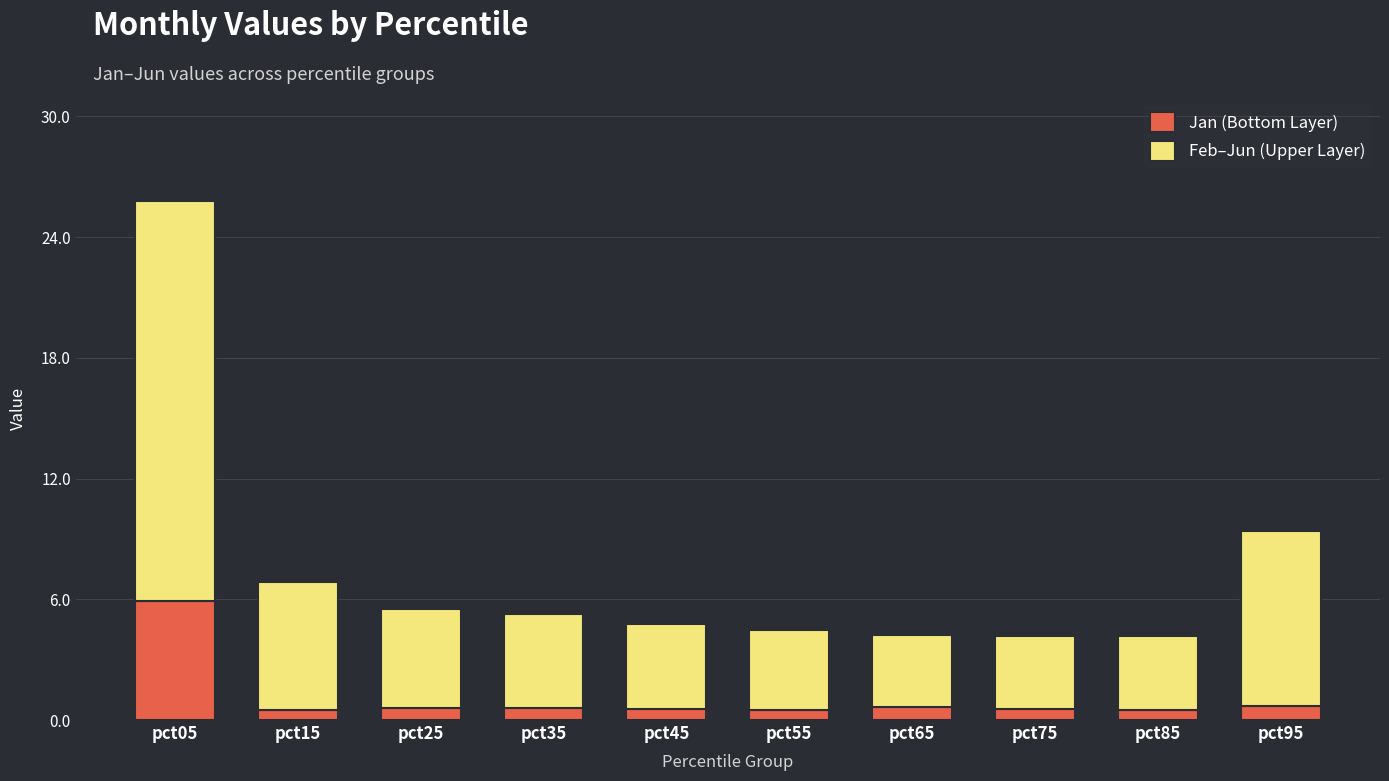

What is the sum of the Jan (Bottom Layer) values at pct25 and pct05?

6.5